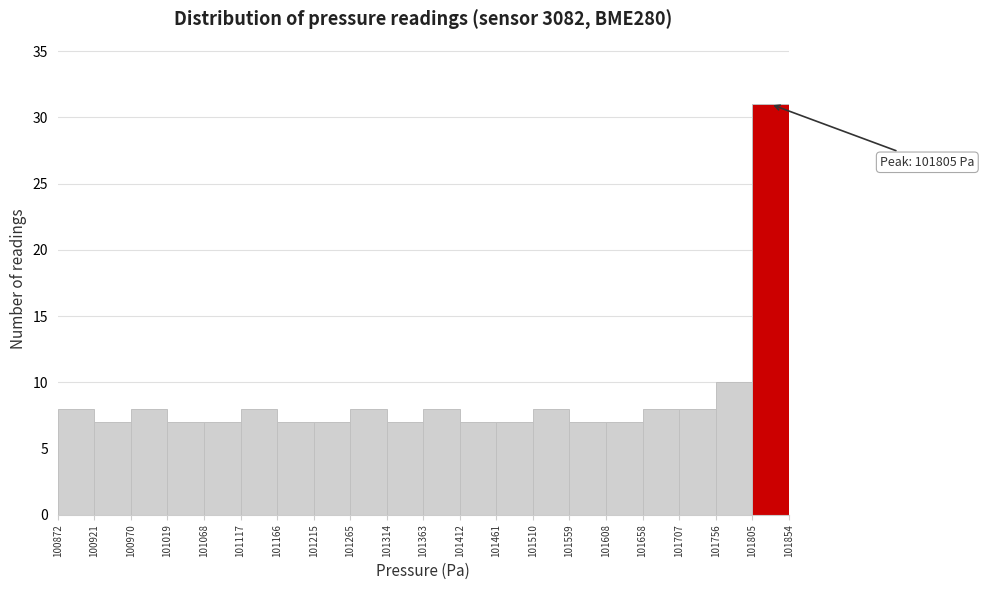

Over which range of the x-axis is the bar tallest?

101805 to 101854